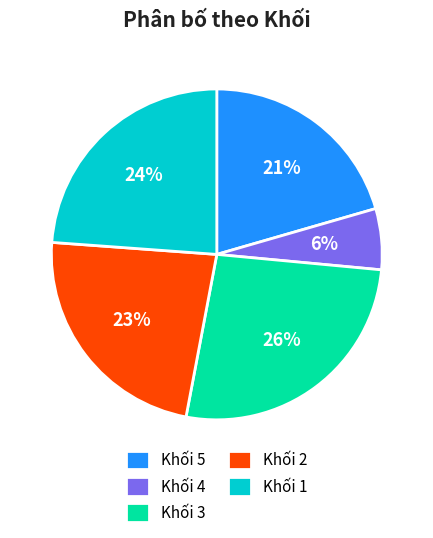

True or false: Khối 5 accounts for 21% of the total.

True